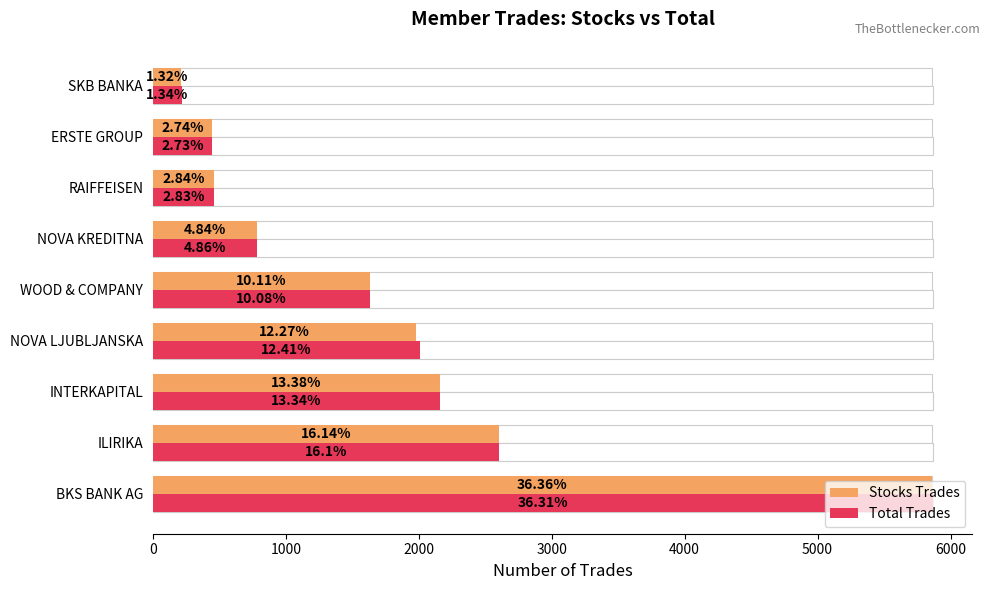

Is the value of Stocks Trades at RAIFFEISEN greater than the value of Total Trades at BKS BANK AG?

No